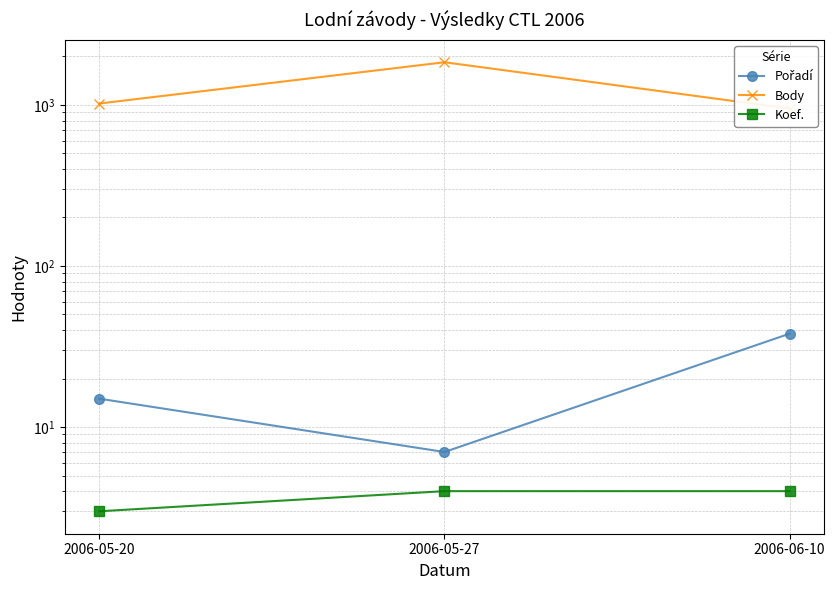

The value of Body at 2006-05-20 is 1589. True or false?

False